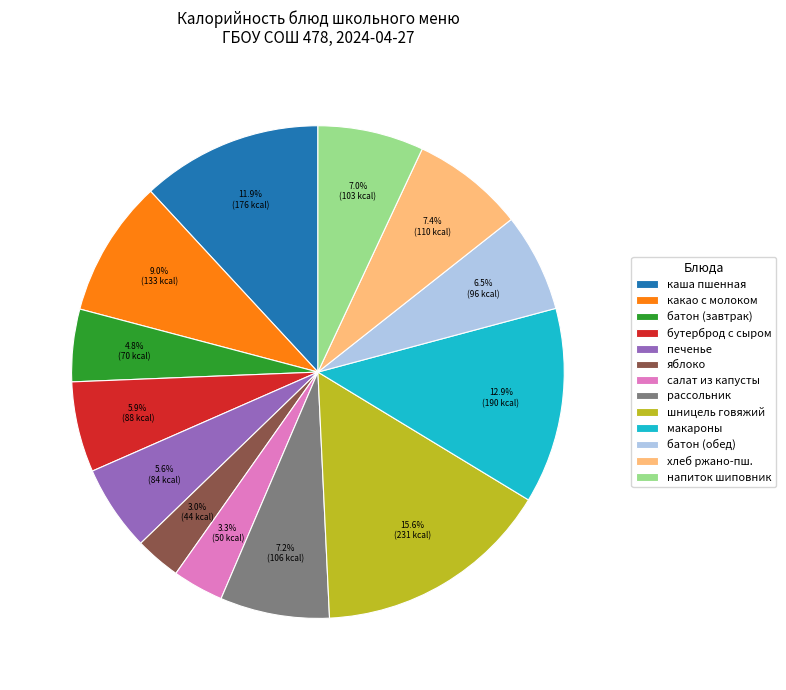

Combined, do какао с молоком and макароны account for over 50%?

No